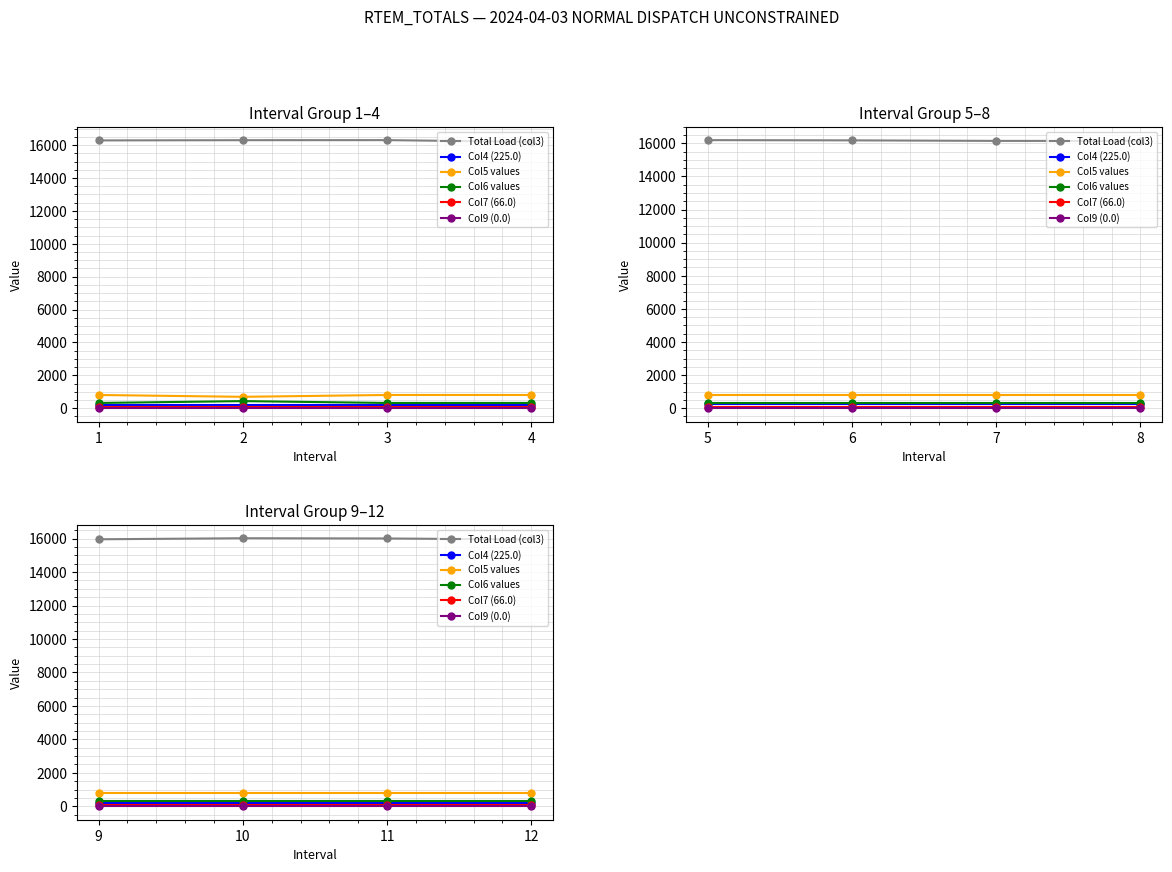

Is the value of Total Load (col3) at 11 greater than the value of Col5 values at 10?

Yes